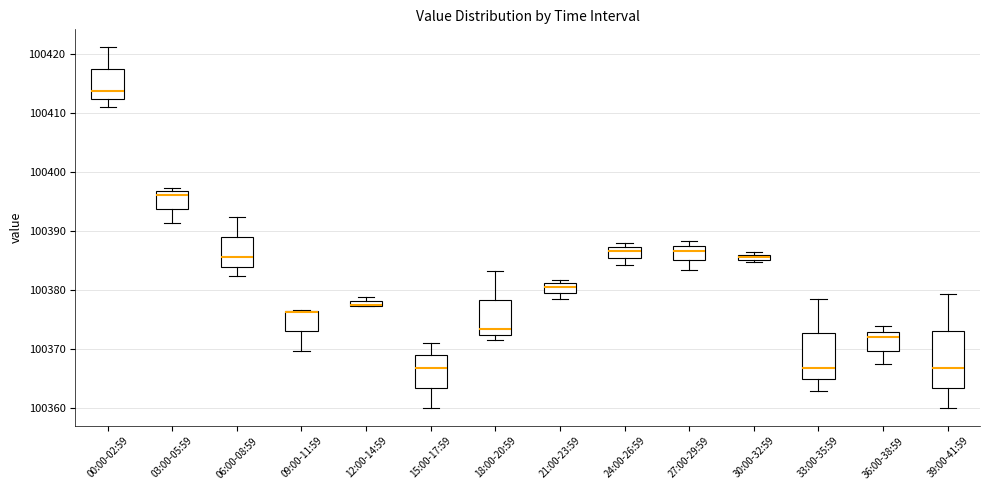

Where is the upper edge of the box for 18:00-20:59 on the y-axis? The values are not printed on the chart, so give them approximately, as read against the axis.

100378